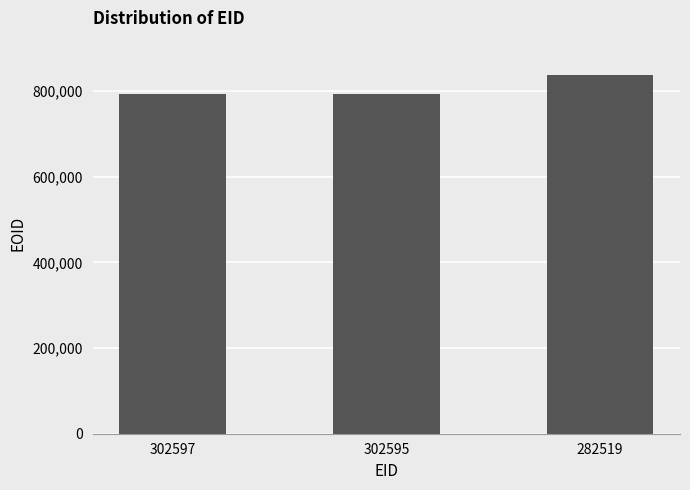

Which has a higher value, 302595 or 282519?

282519